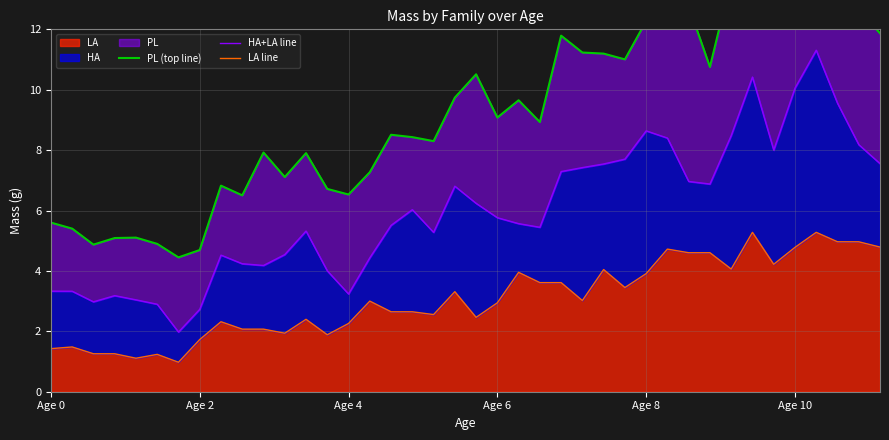

What is the lowest value of the LA series?

1.0